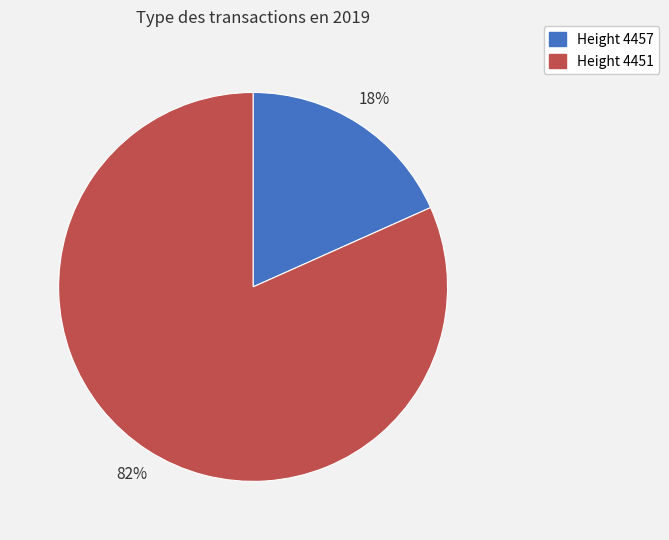

Between Height 4457 and Height 4451, which is larger?

Height 4451